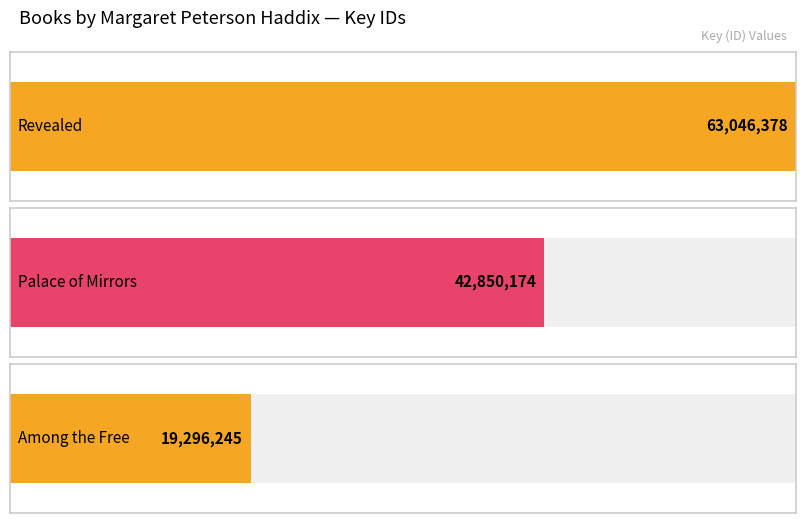

Count the number of data series in this chart.

1